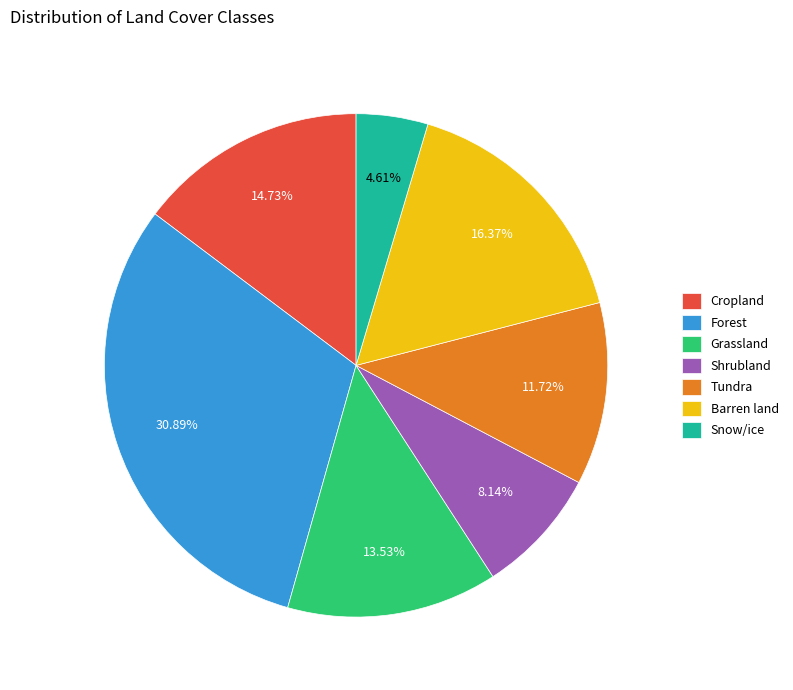

Count the number of slices in the pie.

7